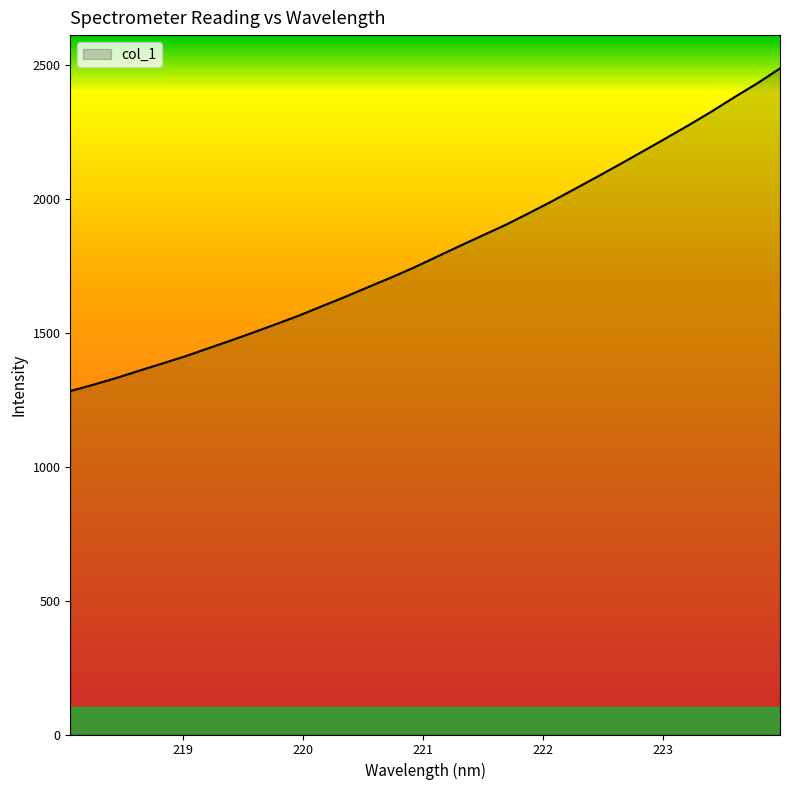

What is the difference between the maximum and minimum values?

1204.9